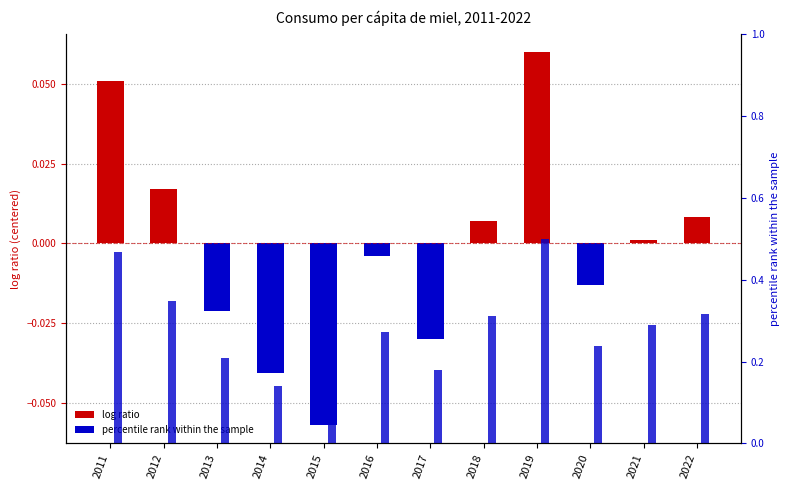

Does the chart contain any negative values?

Yes